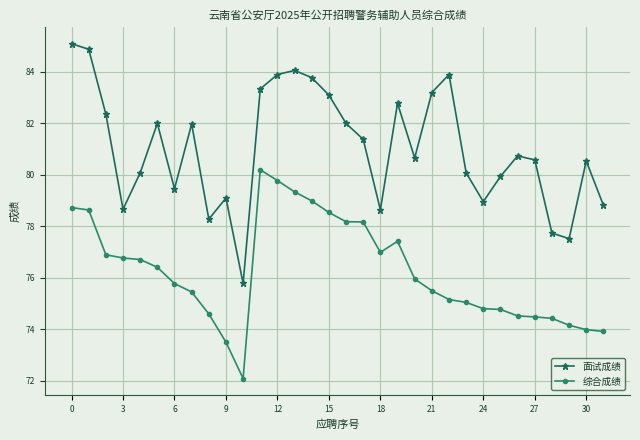

What is the lowest value of the 面试成绩 series?

75.8